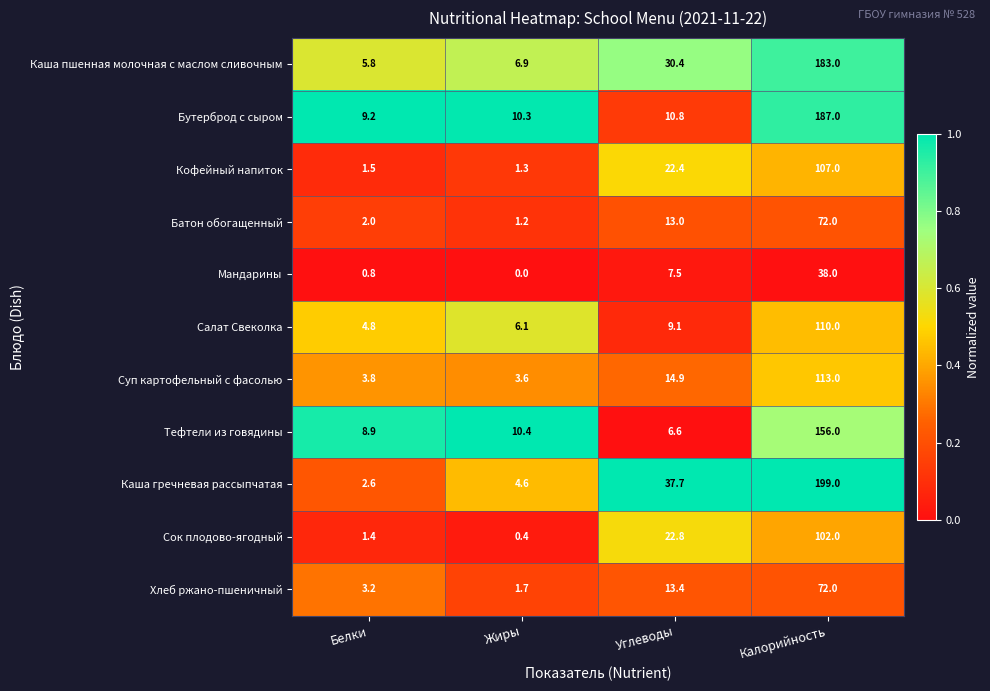

Which series has the largest range (max minus min)?

Каша гречневая рассыпчатая